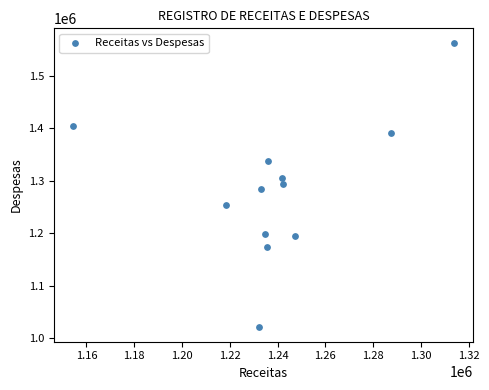

What is the range of X values (max minus min)?

159513.4